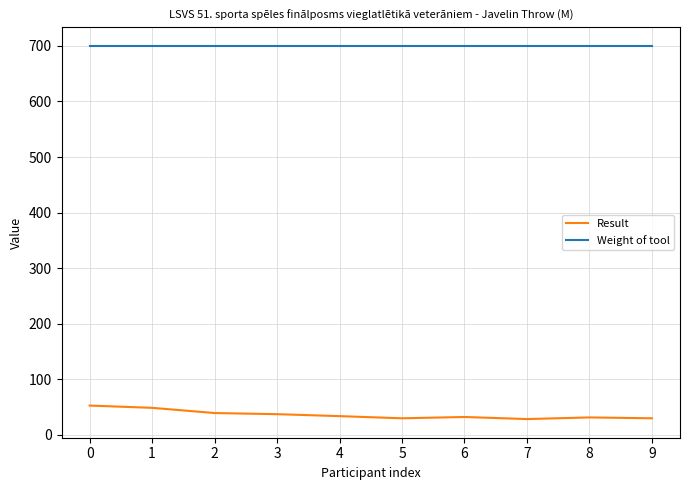

True or false: Weight of tool and Result intersect in this chart.

False